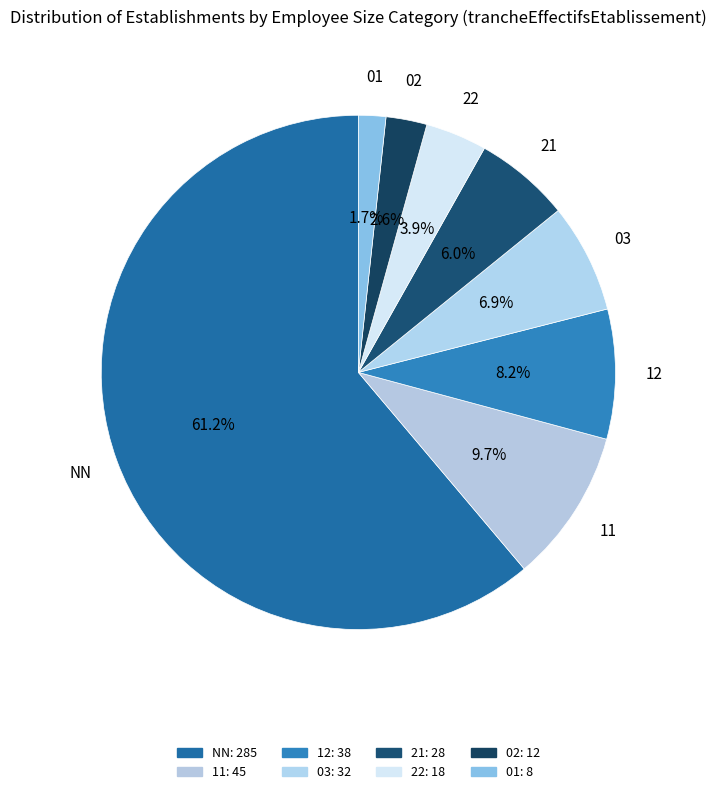

Which has a higher value, 22 or 21?

21